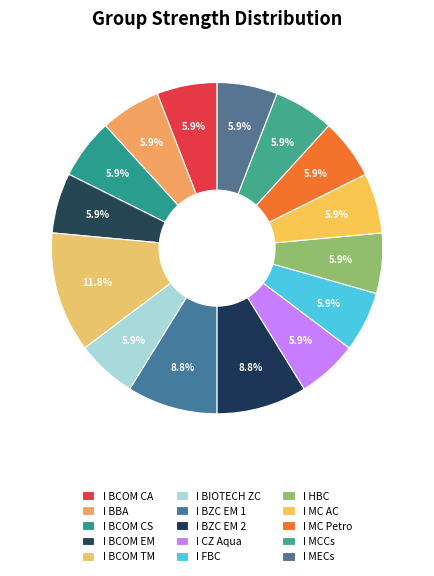

True or false: I MECs accounts for 6% of the total.

True